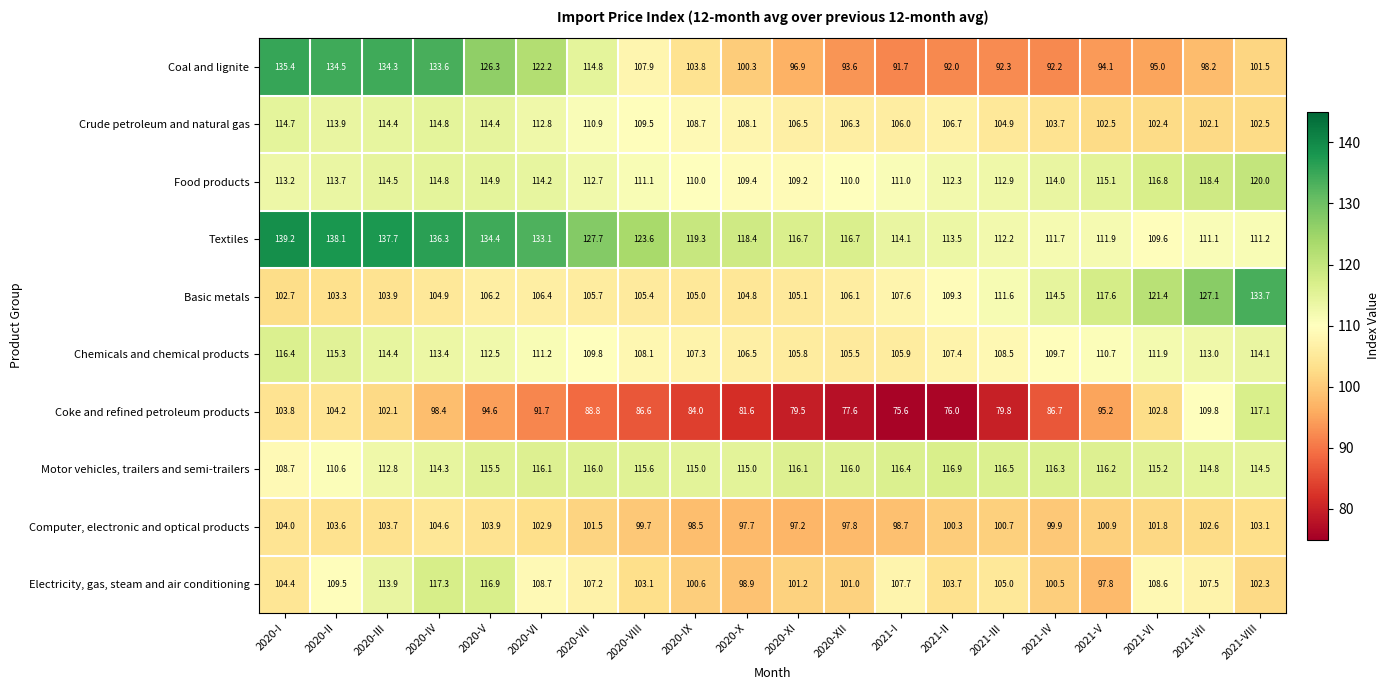

What is the greatest value displayed?

139.2